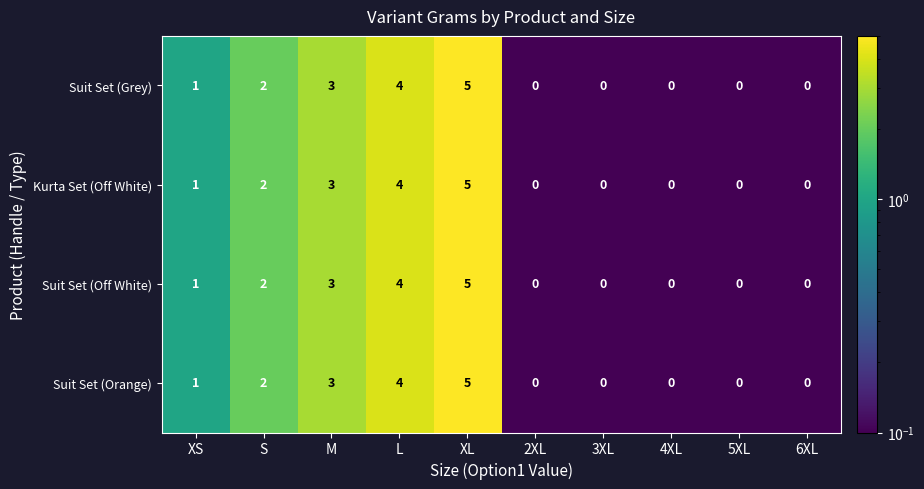

Is the value of Suit Set (Orange) at M greater than the value of Suit Set (Grey) at 4XL?

Yes